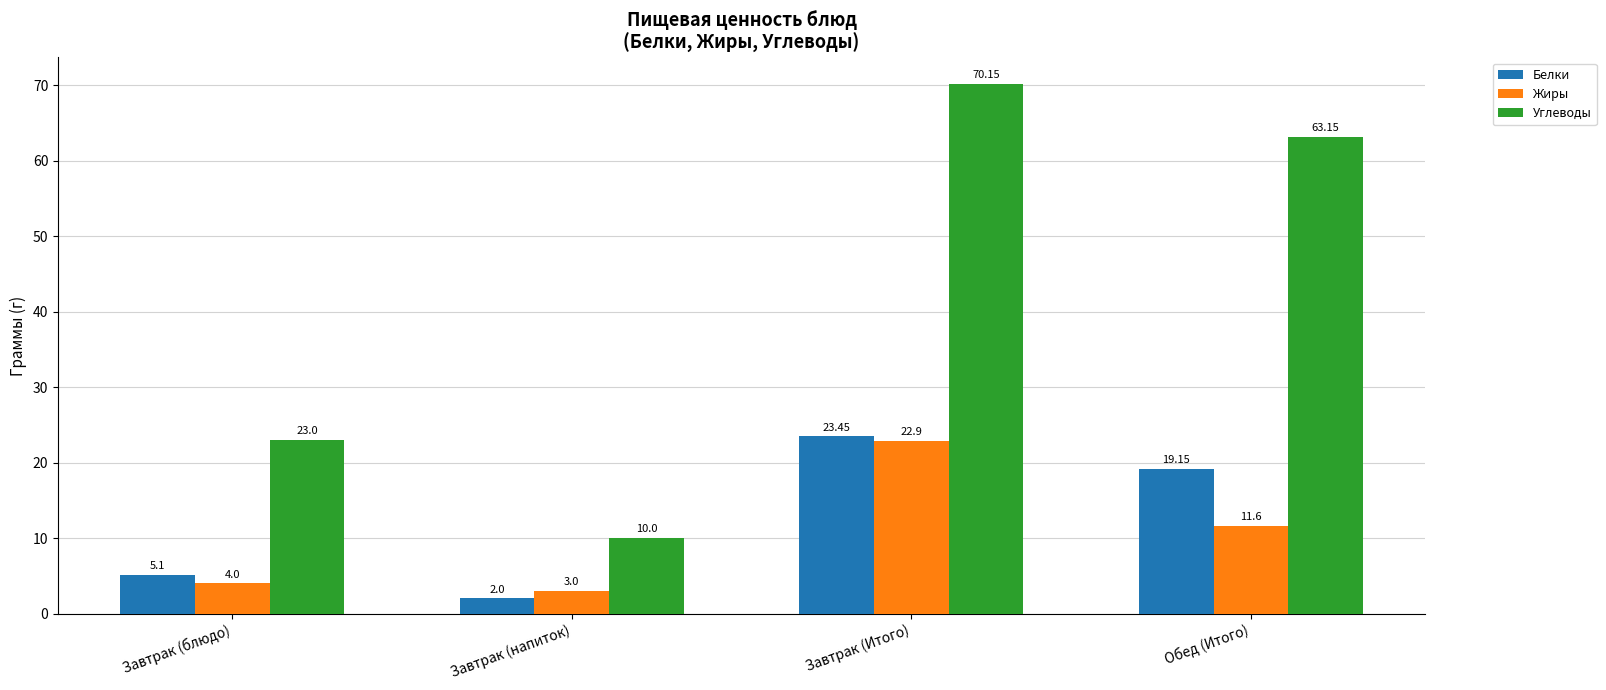

Which series has the widest spread of values?

Углеводы